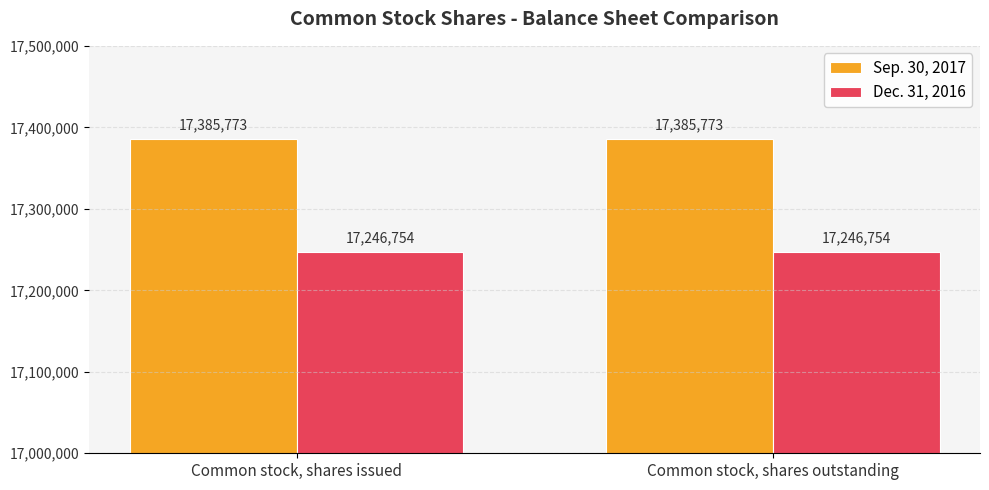

Rank the series at Common stock, shares outstanding from highest to lowest value.

Sep. 30, 2017, Dec. 31, 2016